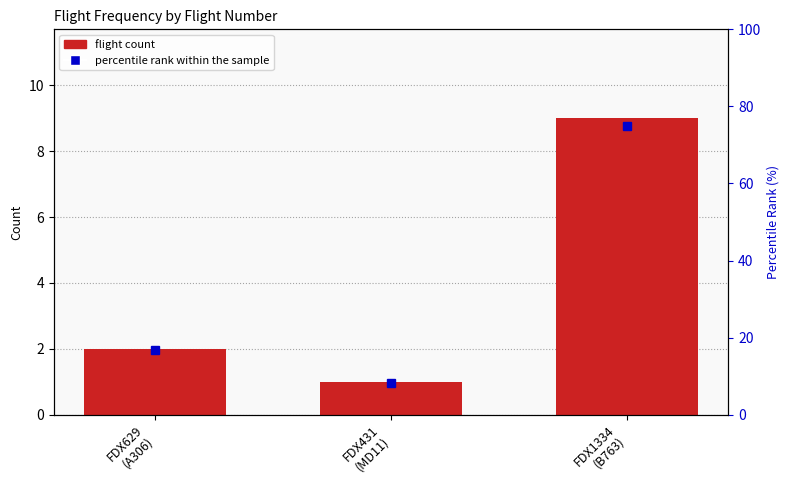

What is the smallest value displayed?

1